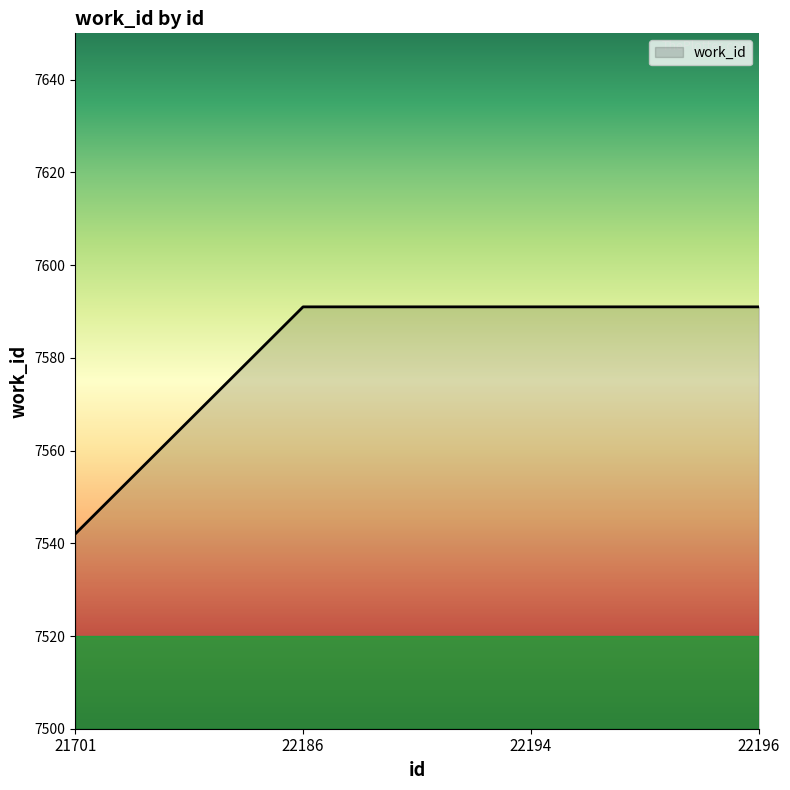

Reading left to right, what are all the values shown in this chart?

7542	7591	7591	7591